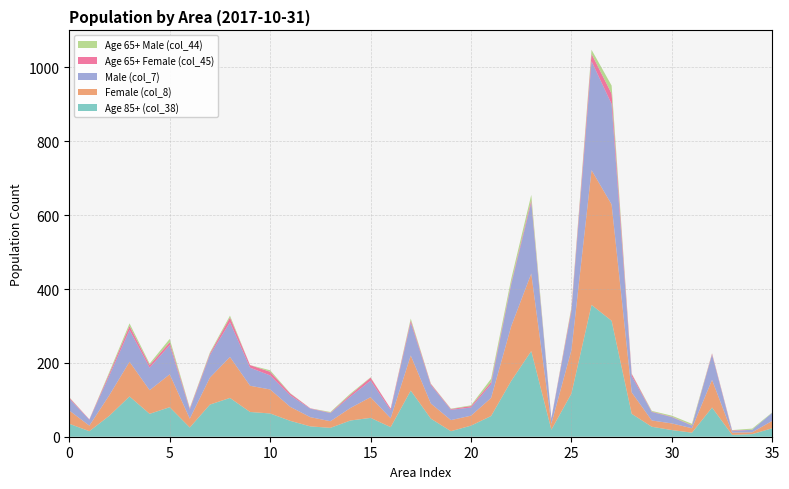

Is it true that Age 85+ (col_38) equals 35 at 0?

True